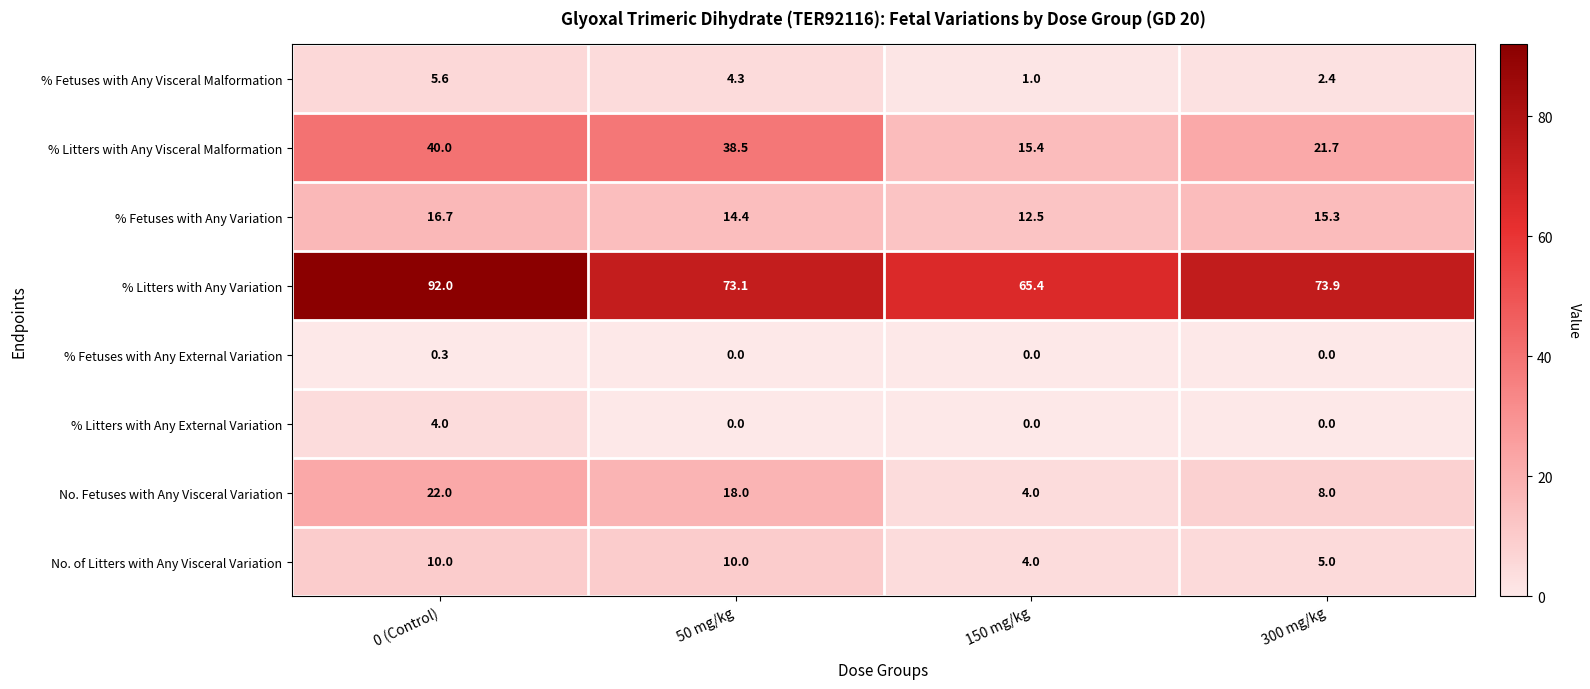

Is it true that % Litters with Any External Variation equals 2.0 at 300 mg/kg?

False